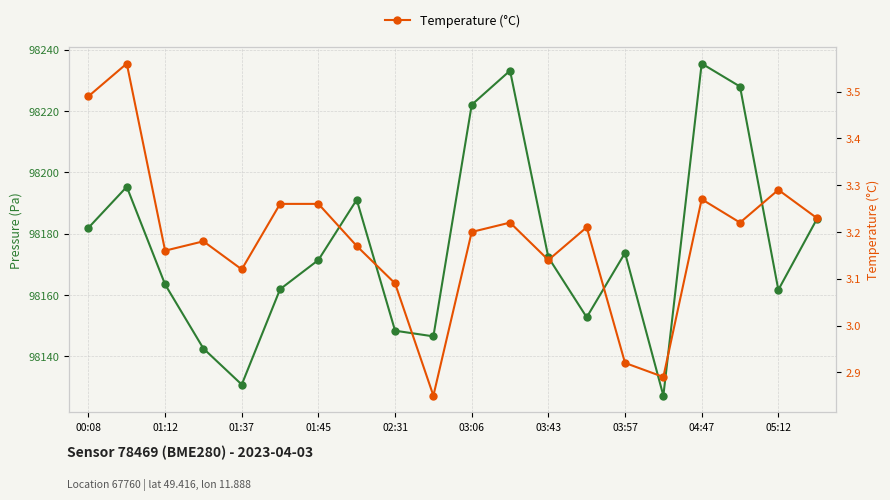

Which series has the largest range (max minus min)?

Pressure (Pa)